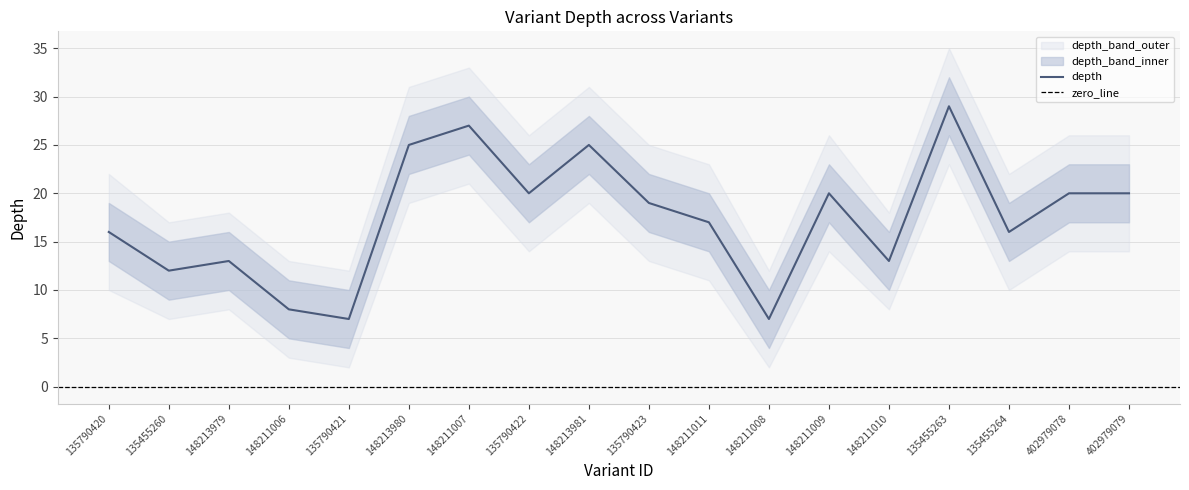

True or false: depth_upper and depth_lower cross at least once.

False